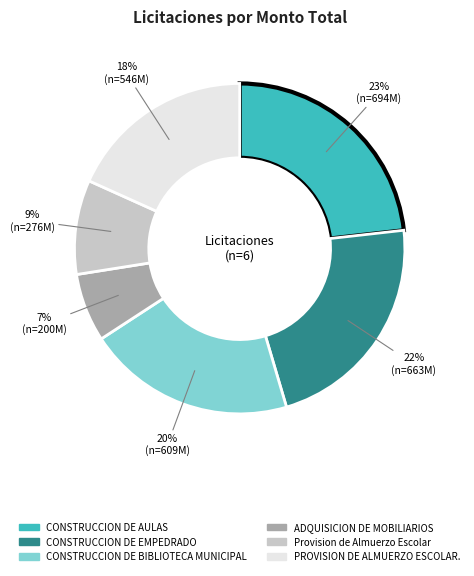

To the nearest percent, what is the difference between the Provision de Almuerzo Escolar and CONSTRUCCION DE BIBLIOTECA MUNICIPAL slice percentages?

11%